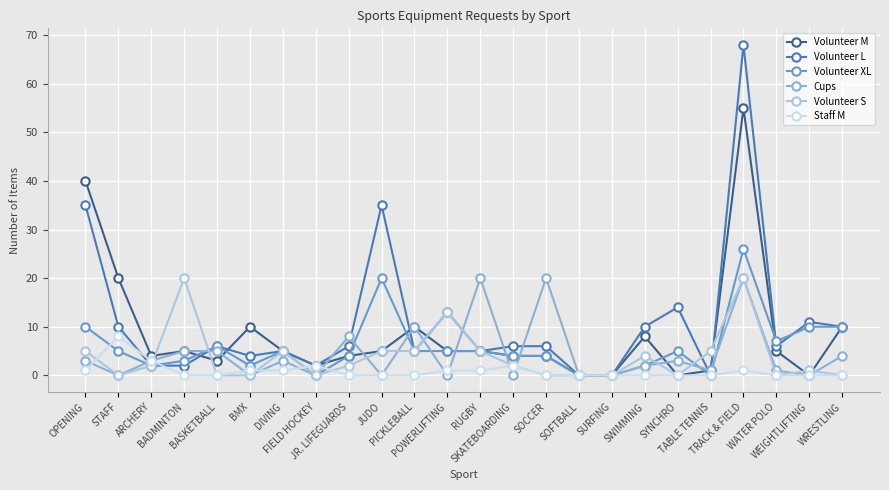

Between which two adjacent categories do Staff M and Volunteer S first intersect?

OPENING and STAFF